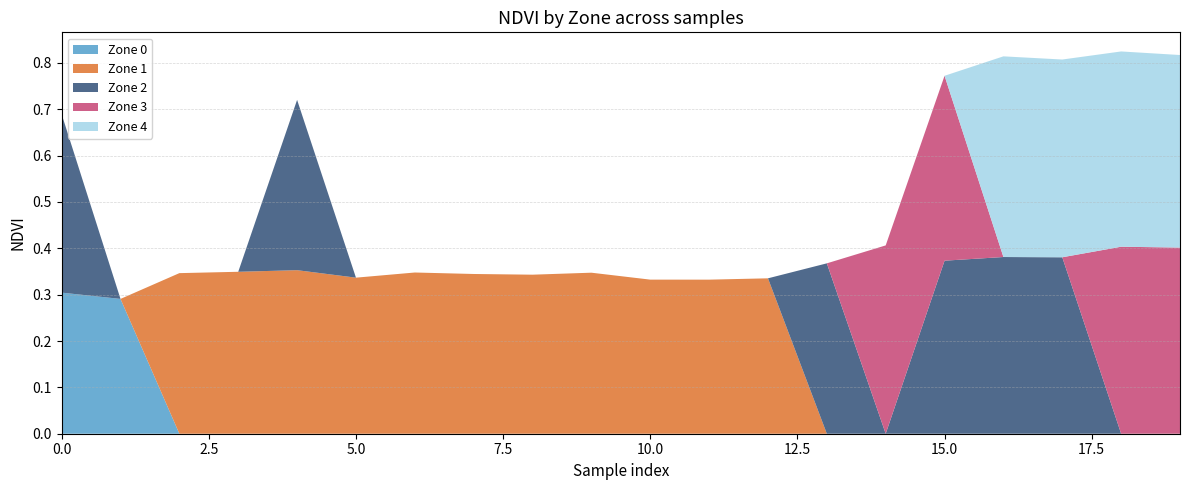

Reading left to right, what are all the values shown in this chart?

Zone 0: 0.3	0.3	0.0	0.0	0.0	0.0	0.0	0.0	0.0	0.0	0.0	0.0	0.0	0.0	0.0	0.0	0.0	0.0	0.0	0.0
Zone 1: 0.0	0.0	0.3	0.3	0.4	0.3	0.3	0.3	0.3	0.3	0.3	0.3	0.3	0.0	0.0	0.0	0.0	0.0	0.0	0.0
Zone 2: 0.4	0.0	0.0	0.0	0.4	0.0	0.0	0.0	0.0	0.0	0.0	0.0	0.0	0.4	0.0	0.4	0.4	0.4	0.0	0.0
Zone 3: 0.0	0.0	0.0	0.0	0.0	0.0	0.0	0.0	0.0	0.0	0.0	0.0	0.0	0.0	0.4	0.4	0.0	0.0	0.4	0.4
Zone 4: 0.0	0.0	0.0	0.0	0.0	0.0	0.0	0.0	0.0	0.0	0.0	0.0	0.0	0.0	0.0	0.0	0.4	0.4	0.4	0.4